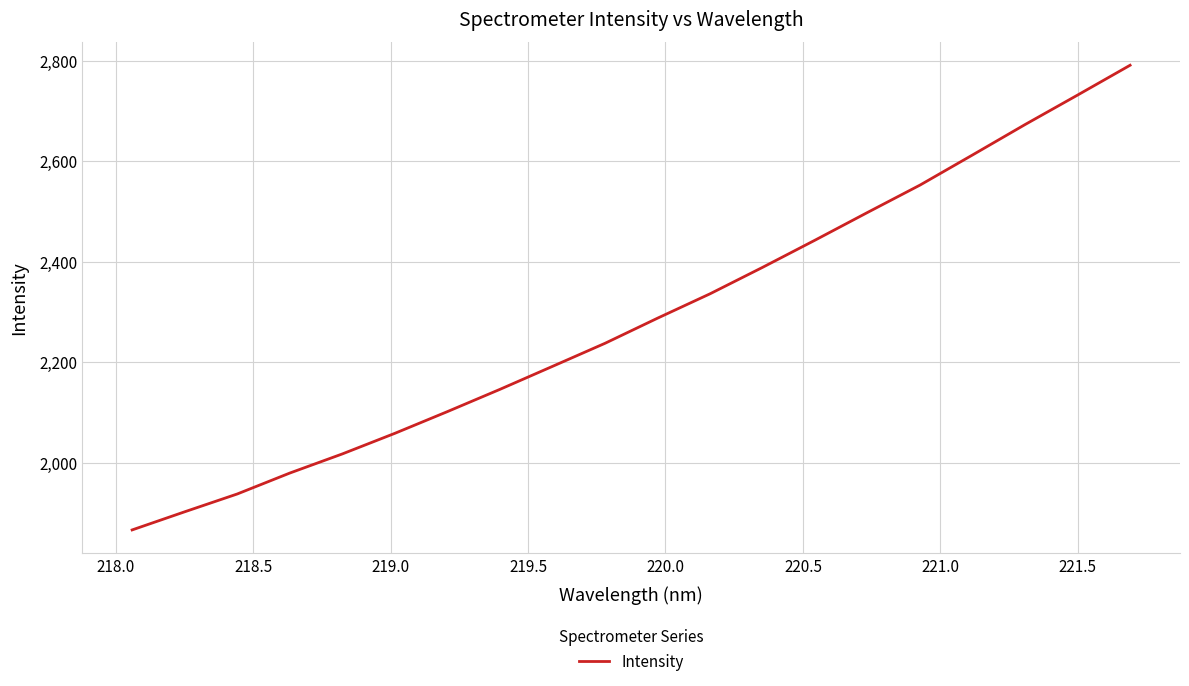

How many series are shown in this chart?

1